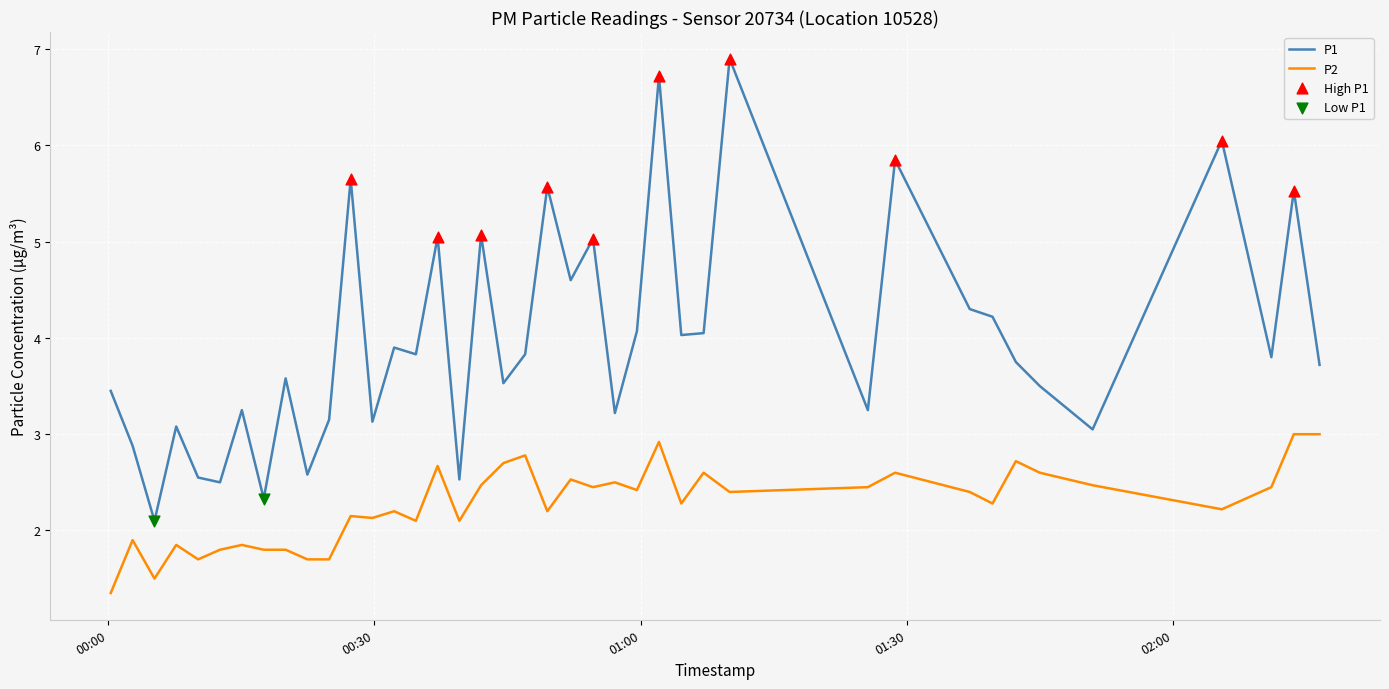

Which series has the largest range (max minus min)?

P1